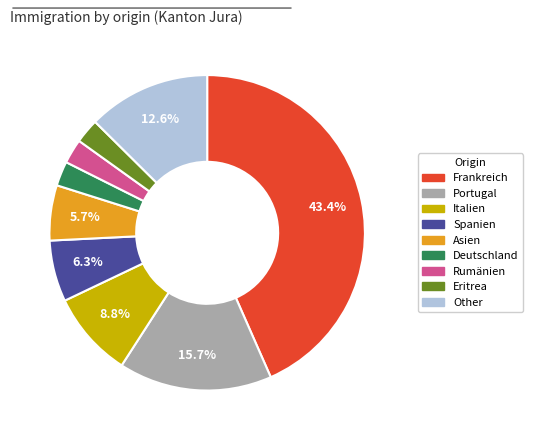

Which category has the biggest portion of the pie?

Frankreich